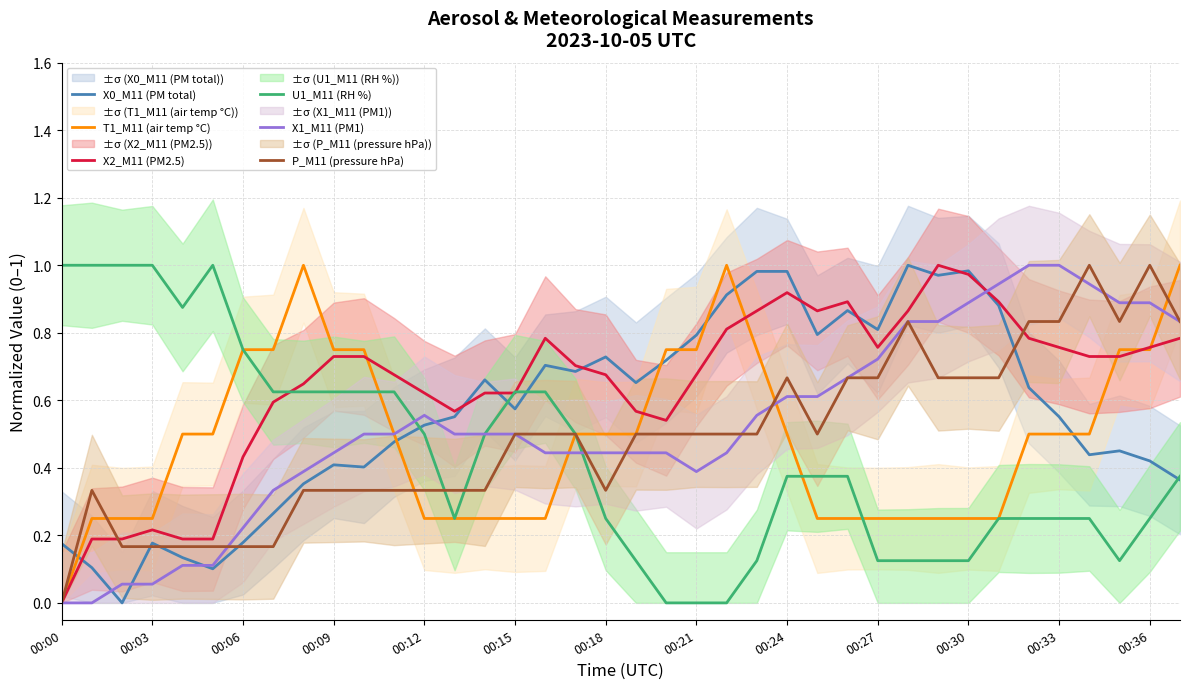

What is the value of the T1_M11 (air temp °C) point at the 27th from the left?

0.3